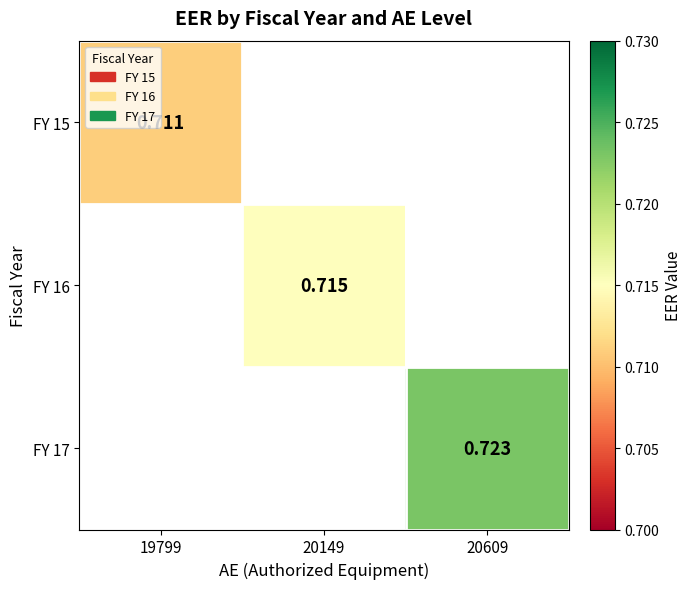

The FY 17 series shows 0.7 at 20609. True or false?

True